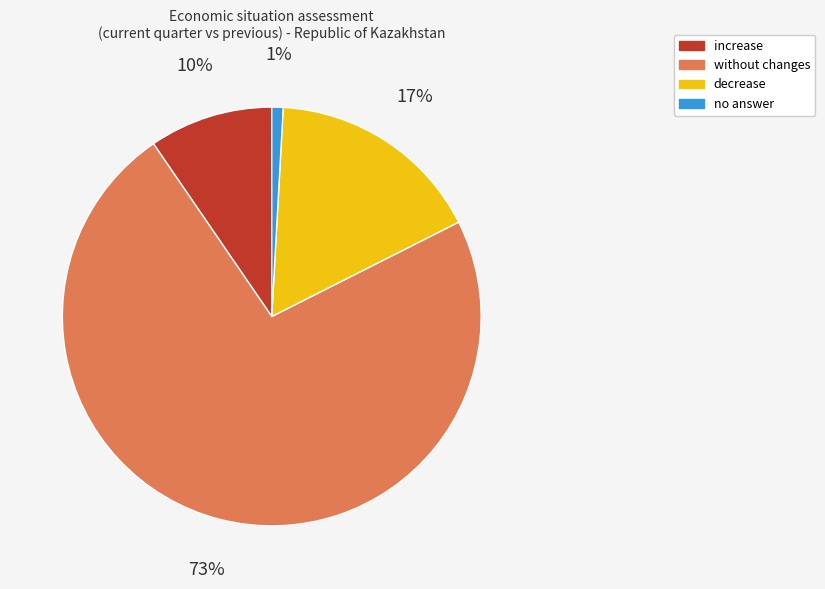

To the nearest percent, what portion does no answer represent?

1%